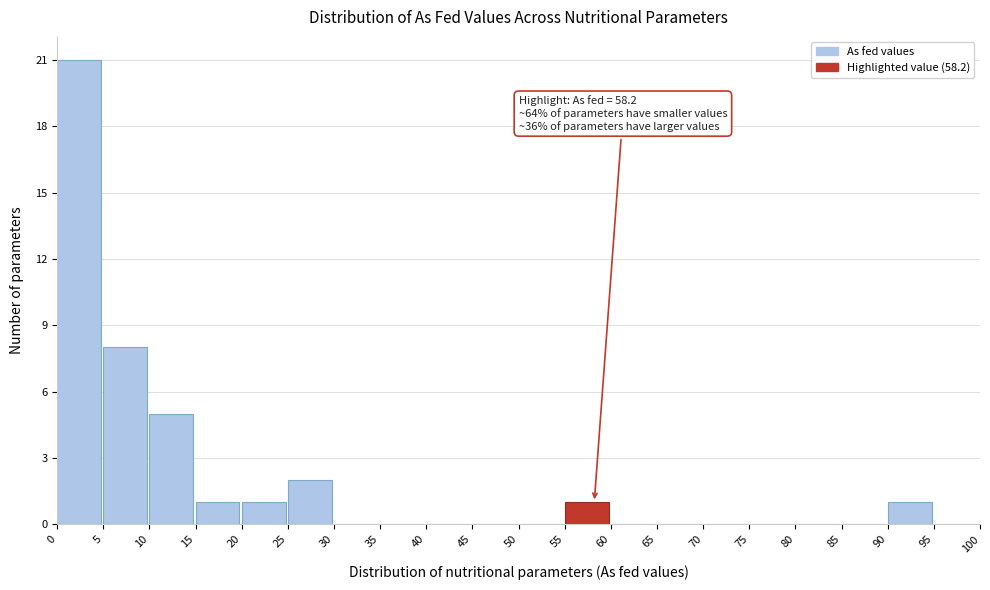

Over which range of the x-axis is the bar tallest?

0 to 5